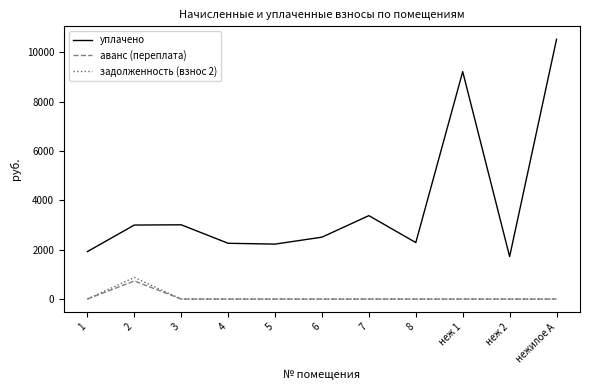

Which category has the highest value in the уплачено series?

нежилое А